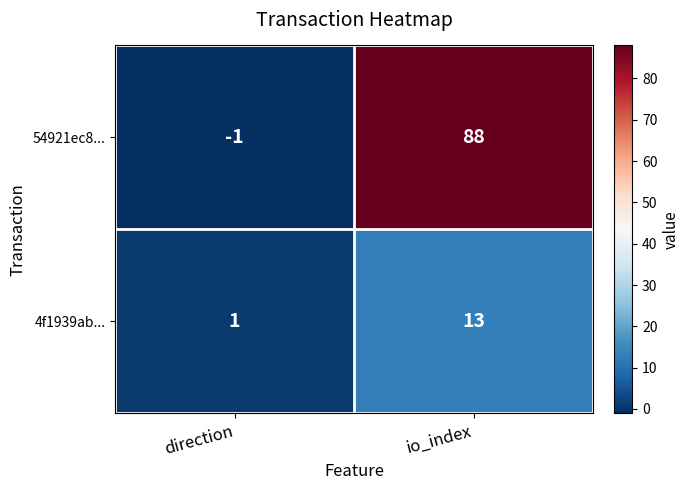

How many series are shown in this chart?

2